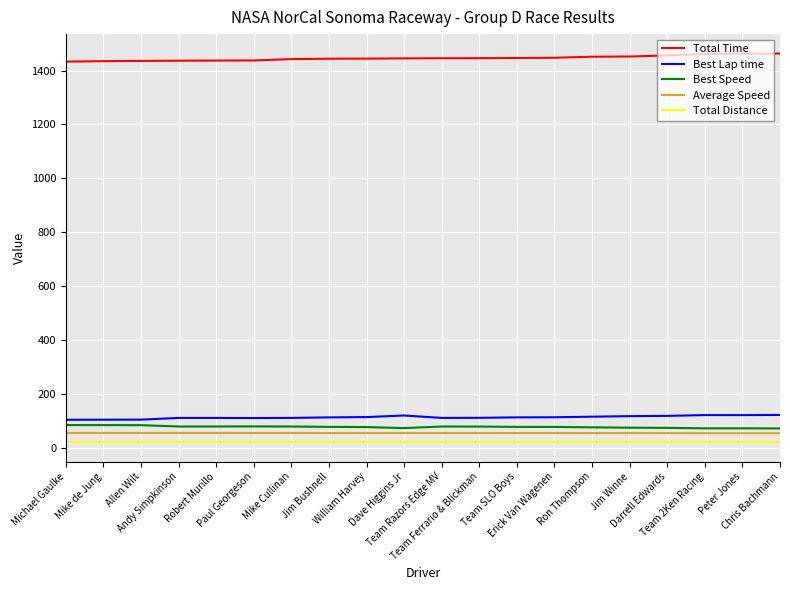

Does the chart have visible grid lines?

Yes